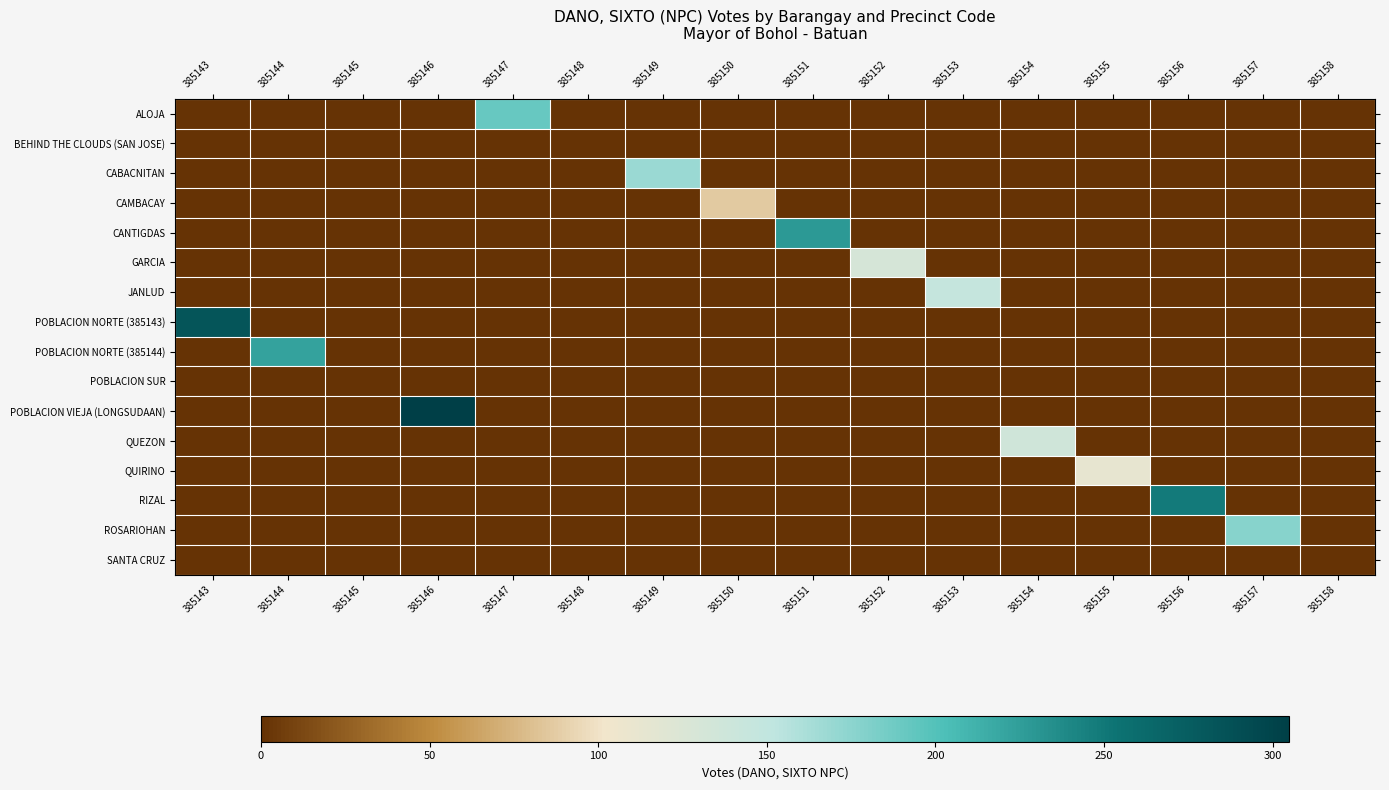

How many data points does each series have?

16